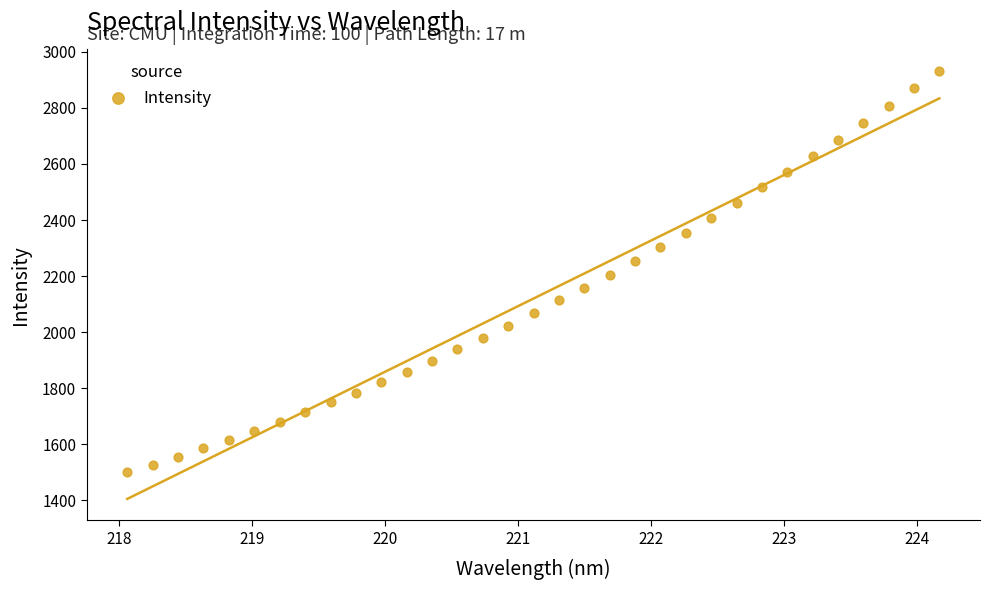

What is the range of X values (max minus min)?

6.1